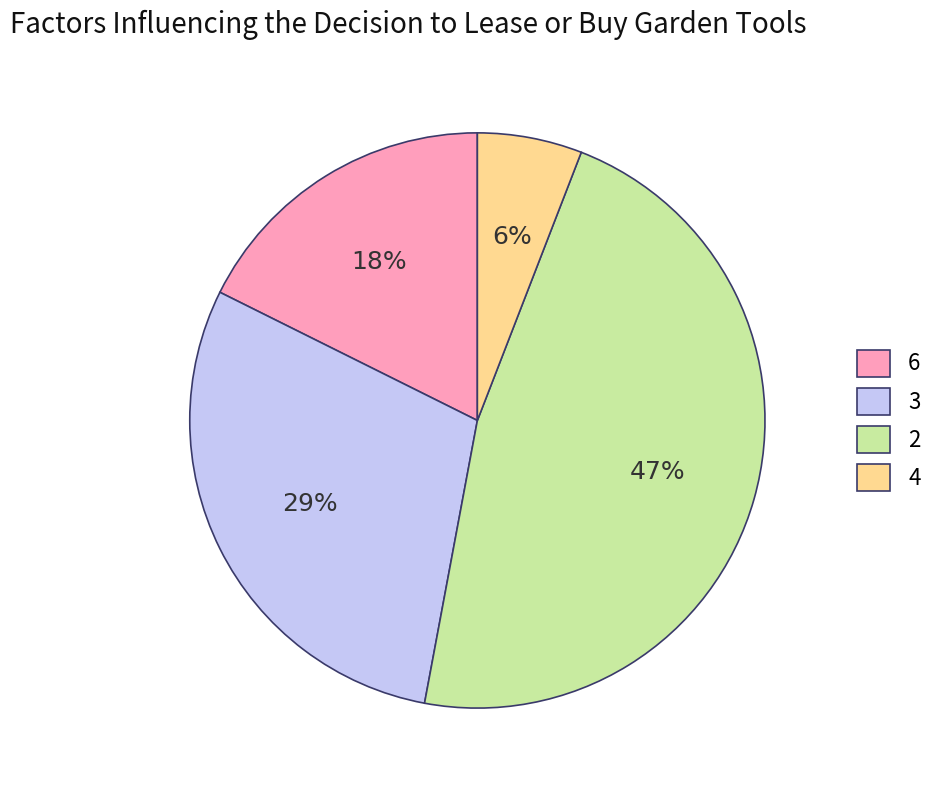

Which slice is the largest?

2